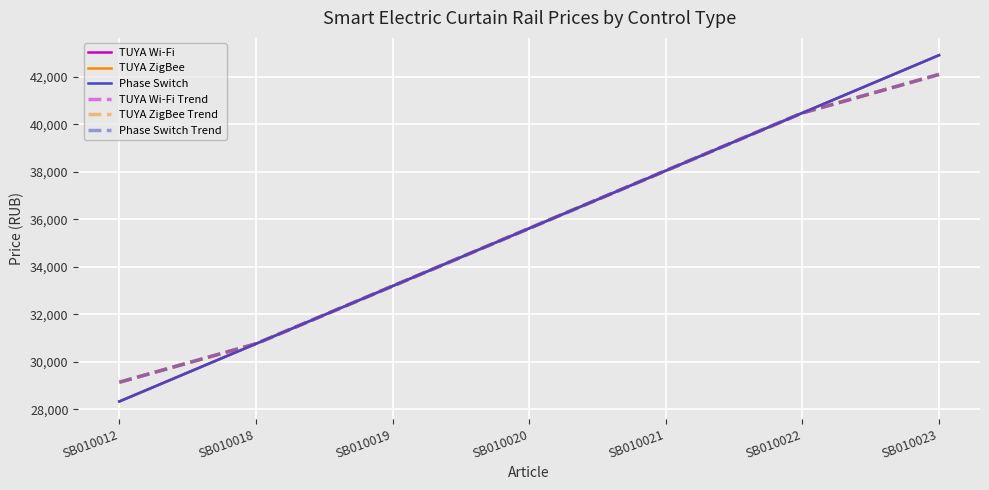

What is the minimum value shown in the chart?

28336.2